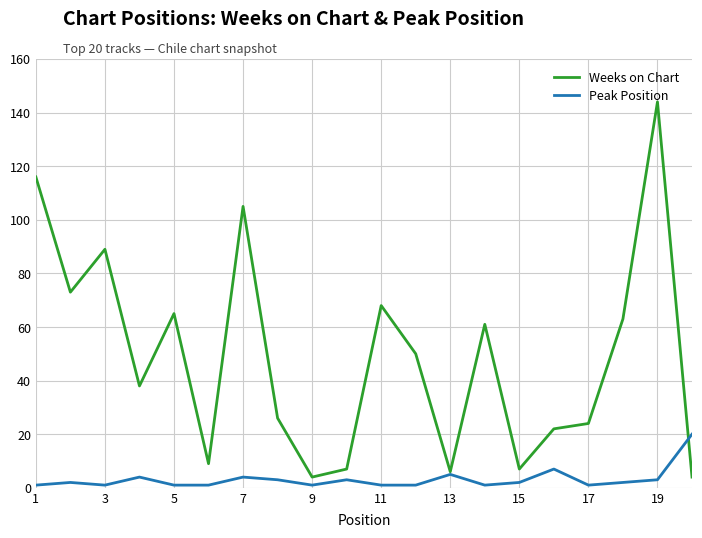

How many lines are shown in the chart?

2